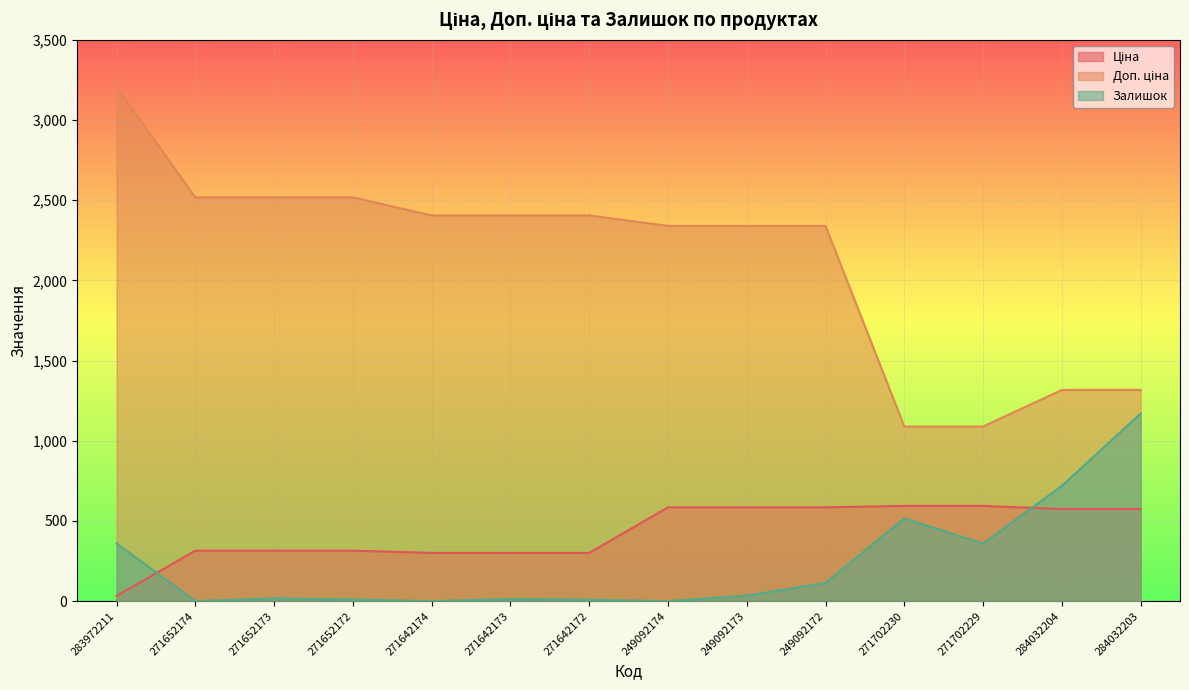

What are all the series names shown in the legend?

Ціна, Доп. ціна, Залишок